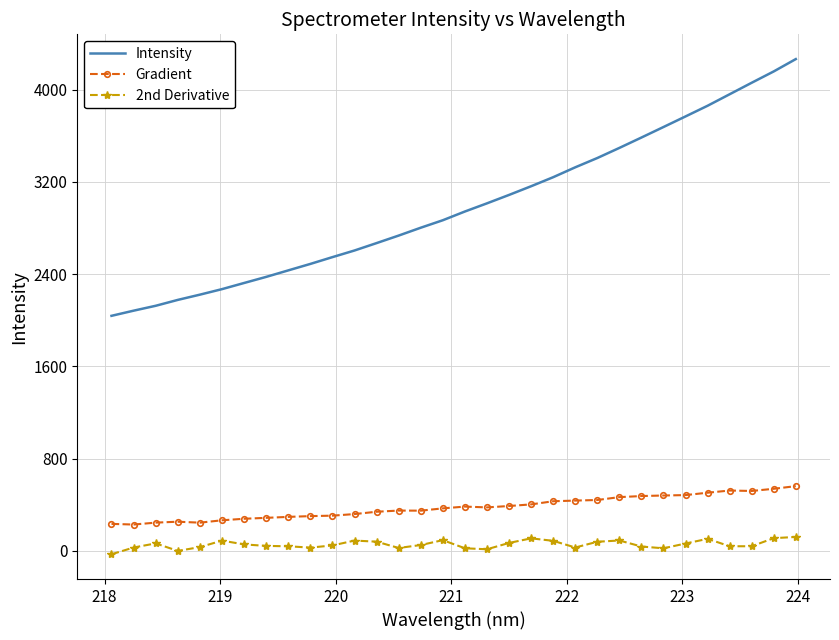

What is the minimum value for Intensity?

2038.8